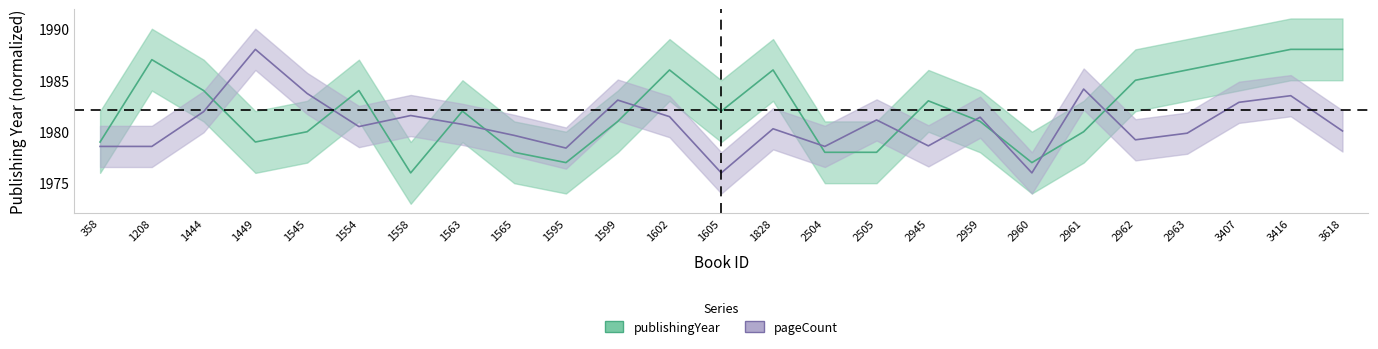

Between 1828 and 2505, which series saw the biggest shift?

publishingYear